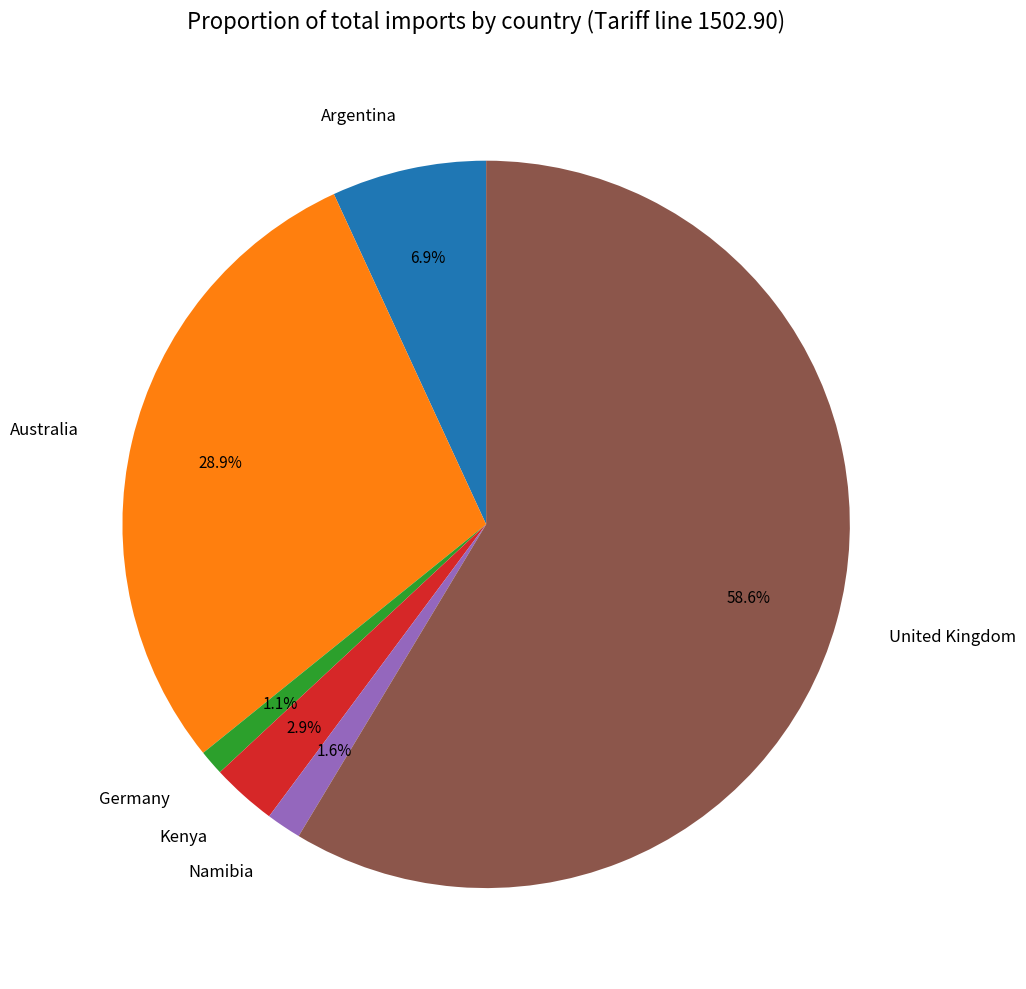

How much of the chart is everything except United Kingdom?

41.4%